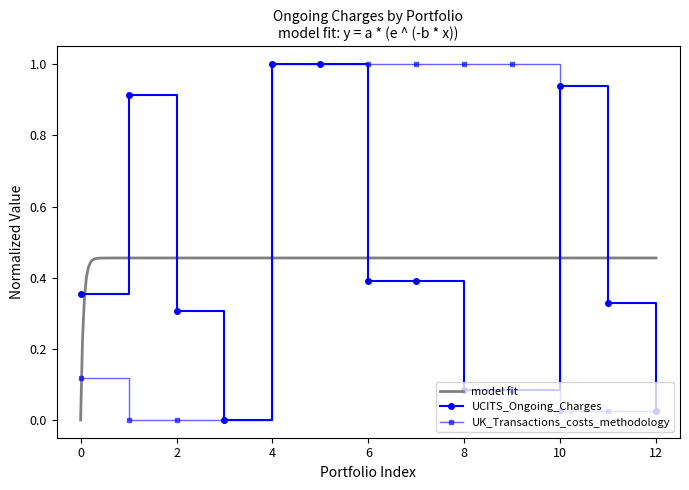

Rank the series by their average value, from highest to lowest.

UK_Transactions_costs_methodology, UCITS_Ongoing_Charges